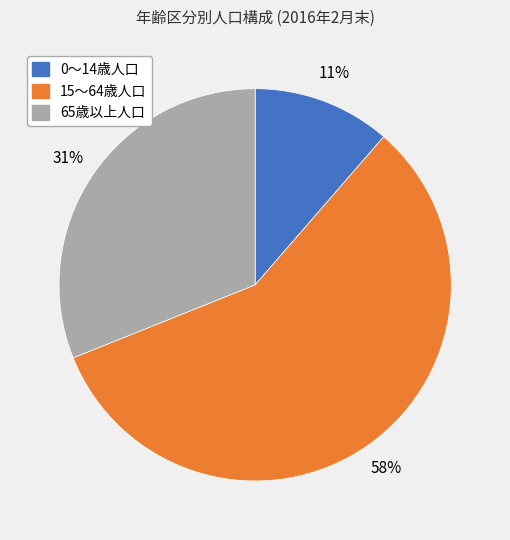

How many slices are in this pie chart?

3